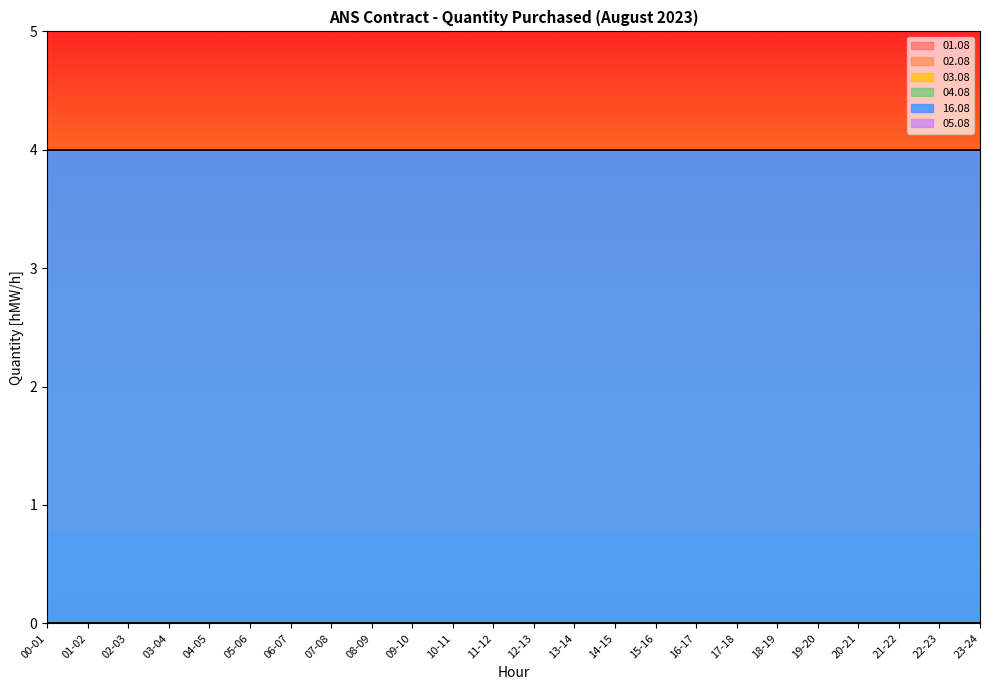

Is the value of 16.08 at 09-10 greater than the value of 01.08 at 08-09?

Yes